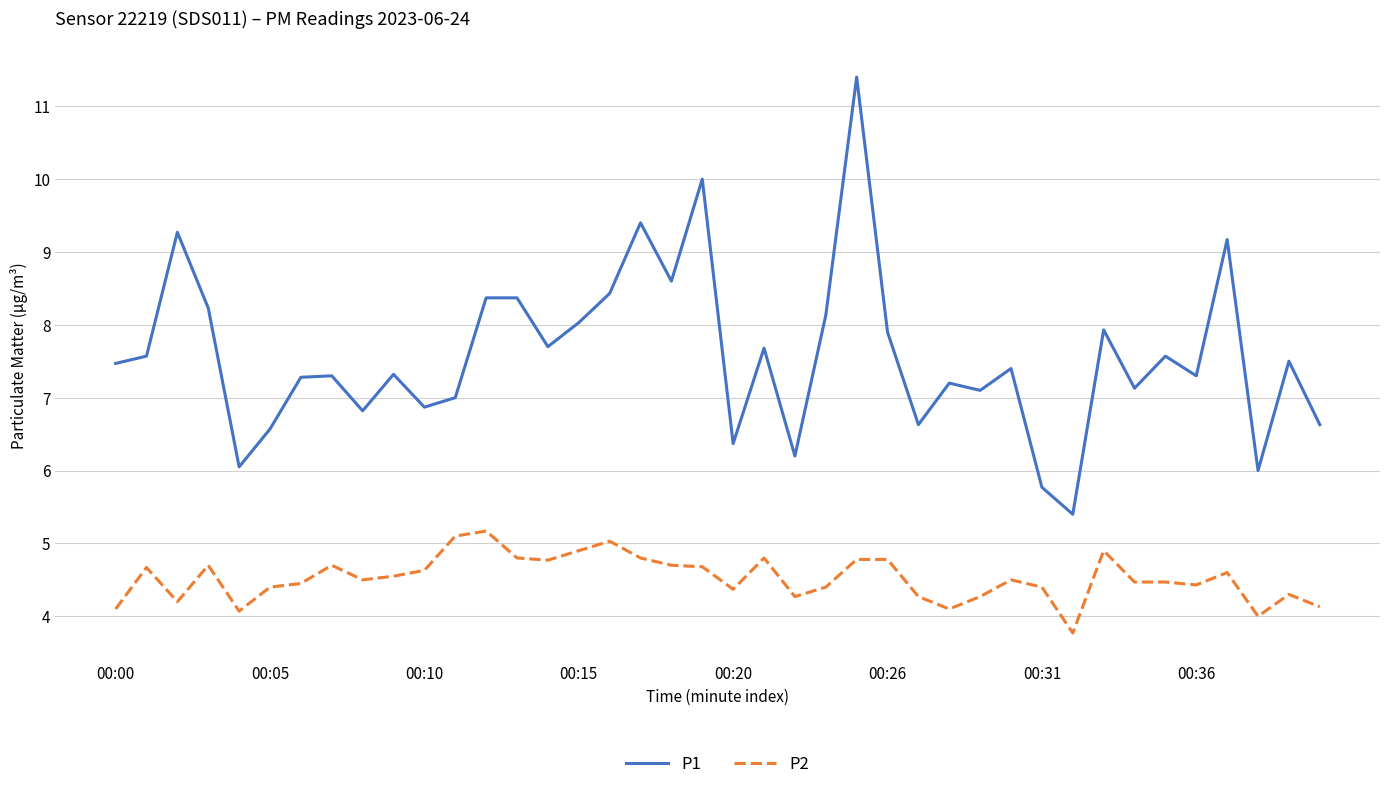

Which series has the largest range (max minus min)?

P1